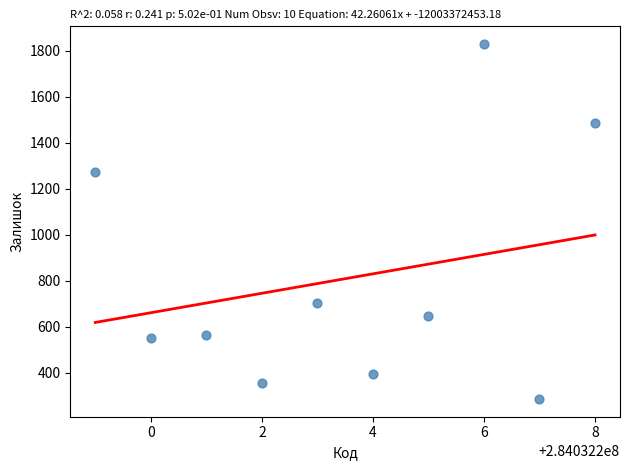

What Y value in the scatter plot is closest to 1058?

1273